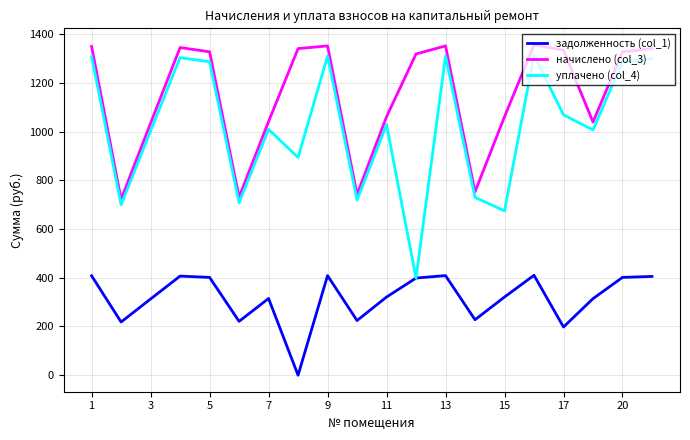

Rank the series by their average value, from lowest to highest.

задолженность (col_1), уплачено (col_4), начислено (col_3)